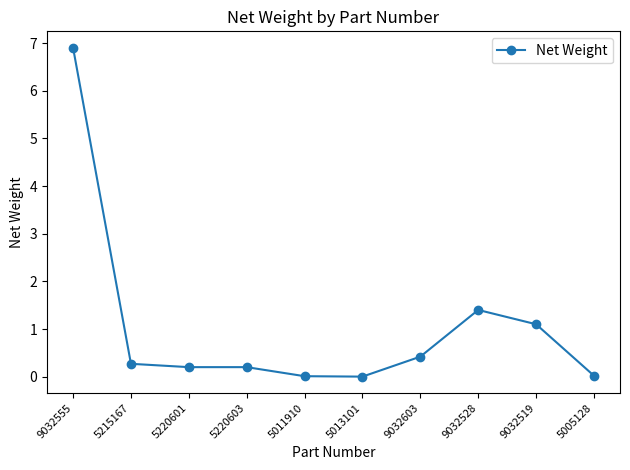

What is the label of the 6th point from the right?

5011910